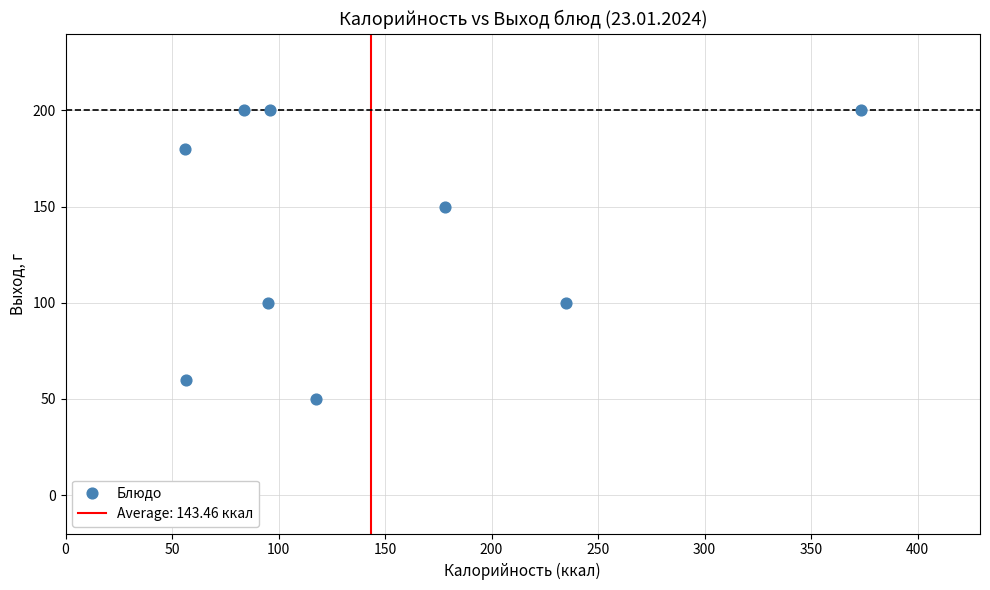

What is the average Y value?

138